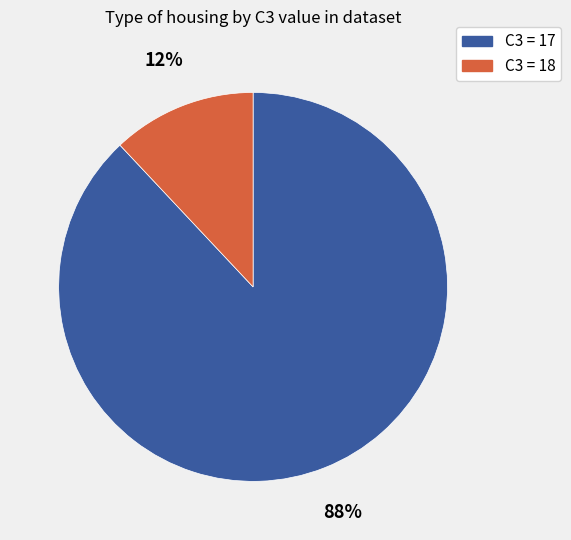

Count the number of slices in the pie.

2